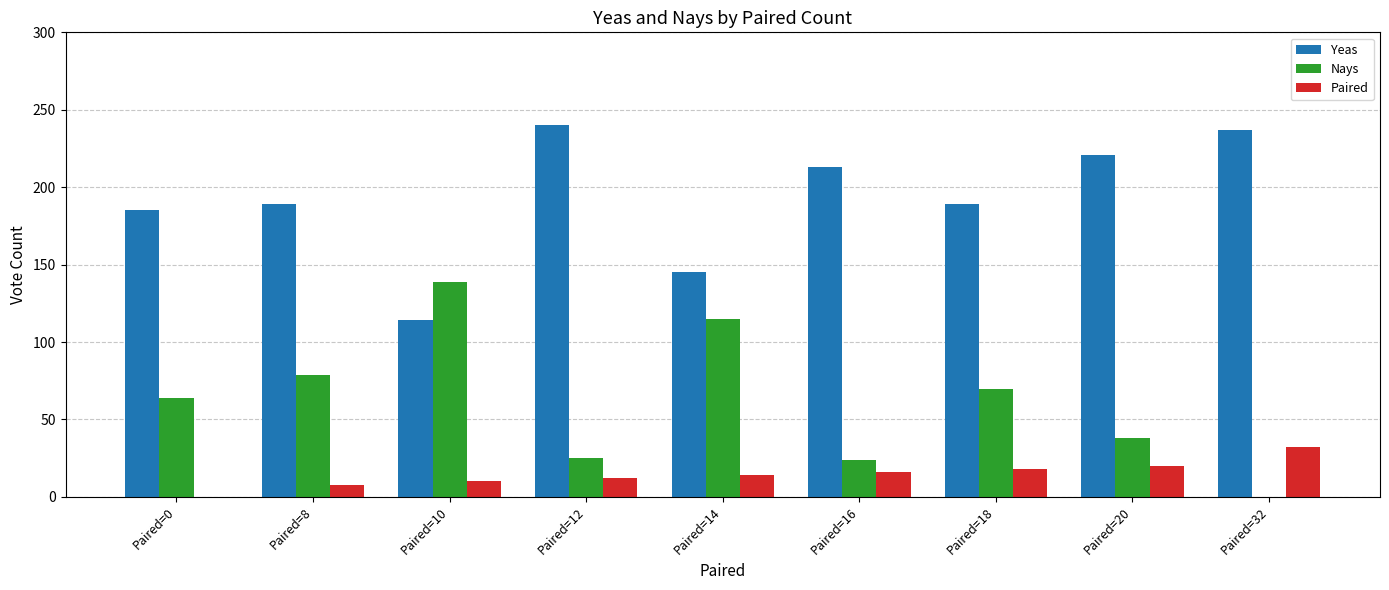

What are all the series names shown in the legend?

Yeas, Nays, Paired